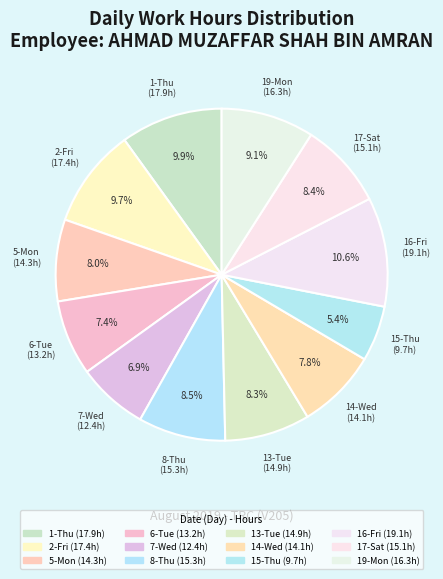

Is there any slice that represents more than half of the pie?

No